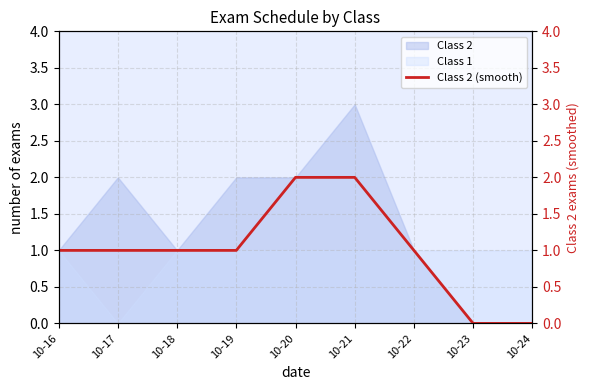

What is the sum of the values at 10-16 and 10-24?

1